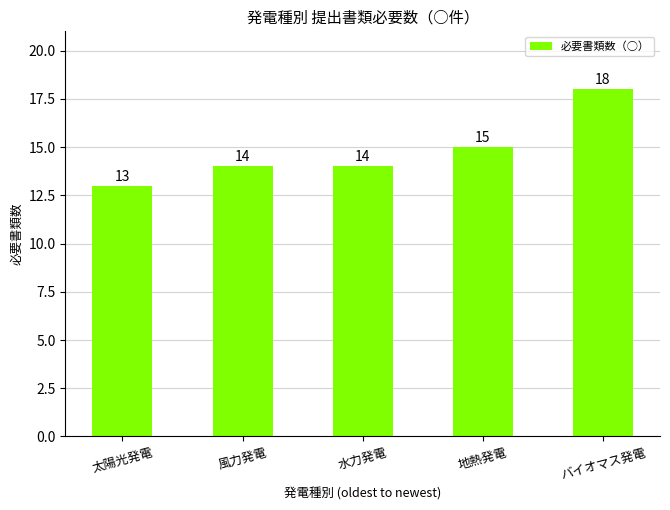

What value does the data have at 太陽光発電?

13